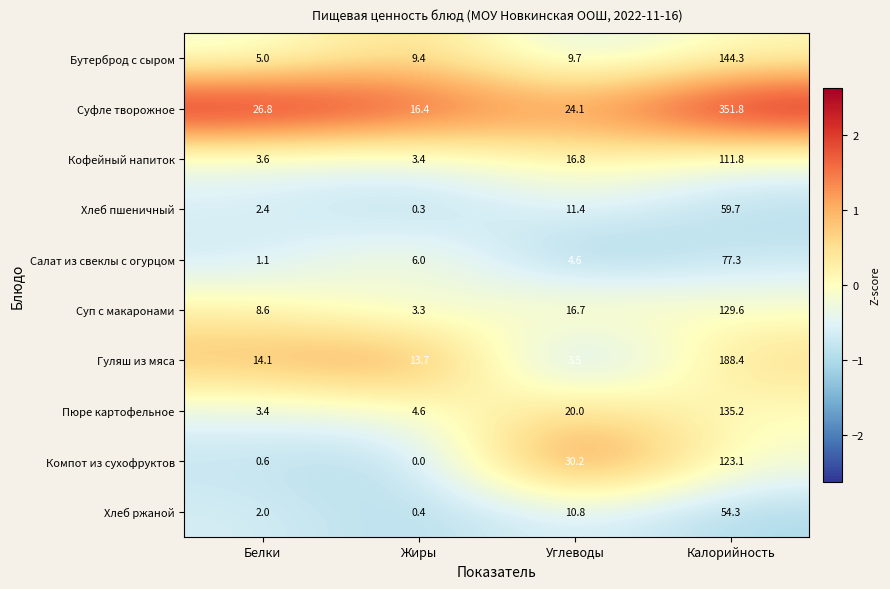

At which label is Гуляш из мяса closest to 95?

Белки